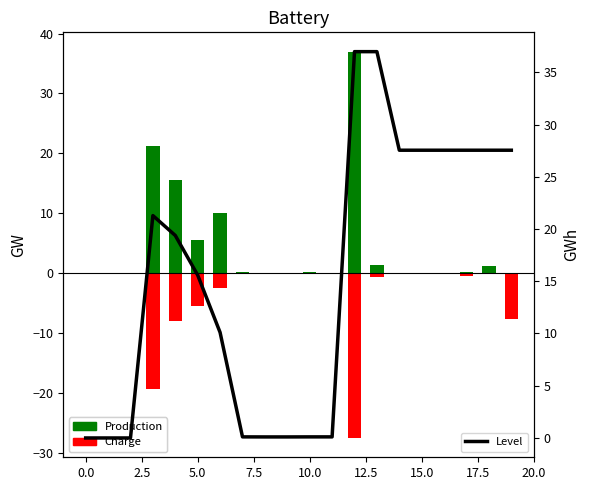

What is the smallest value displayed?

-27.5